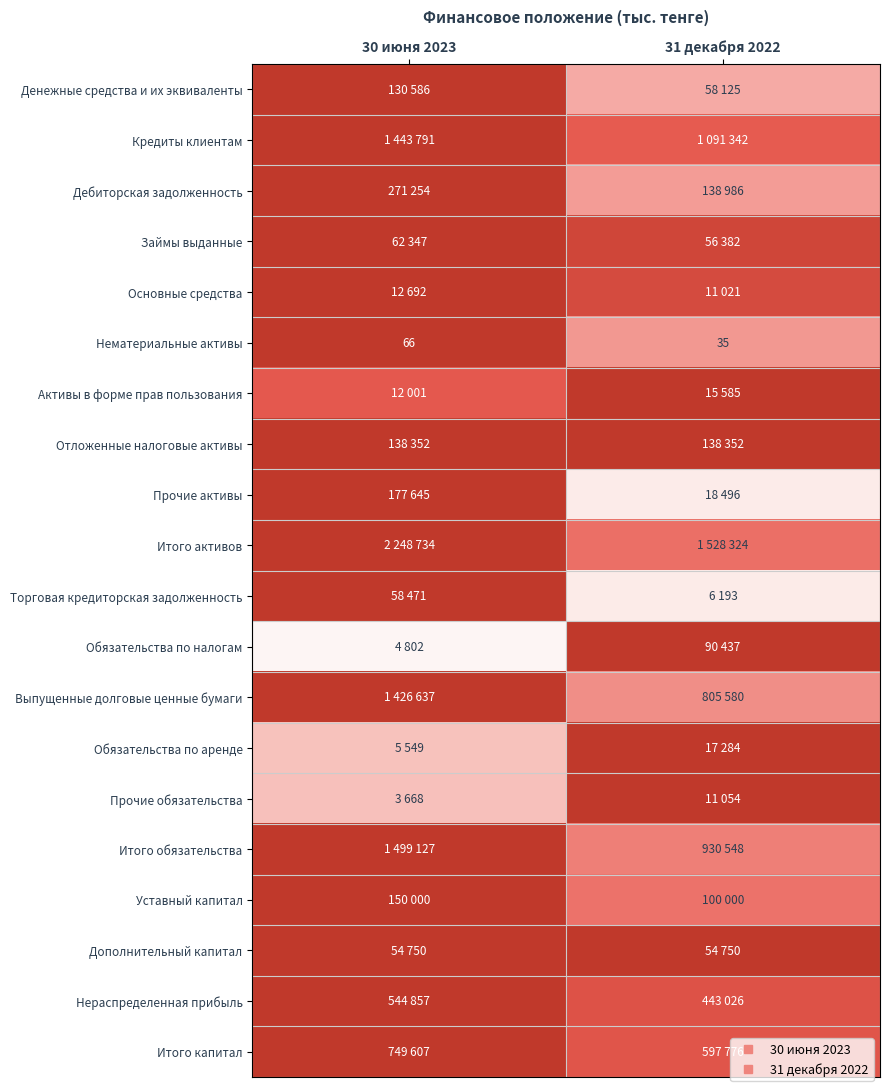

The value of Кредиты клиентам at 31 декабря 2022 is 0.3. True or false?

False